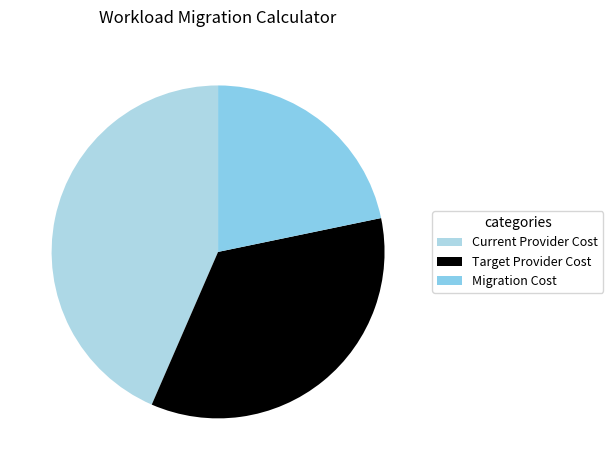

To the nearest percent, what percentage of the pie is Migration Cost?

22%